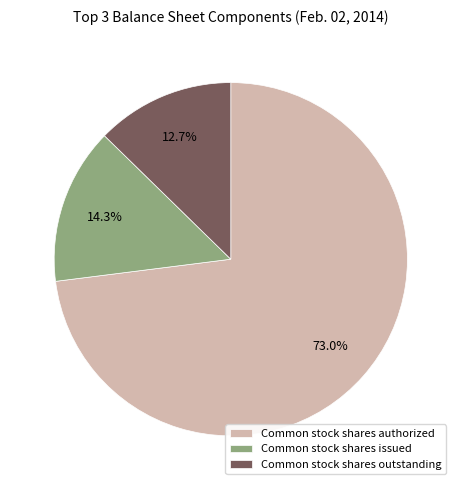

Which has a higher value, Common stock shares outstanding or Common stock shares authorized?

Common stock shares authorized